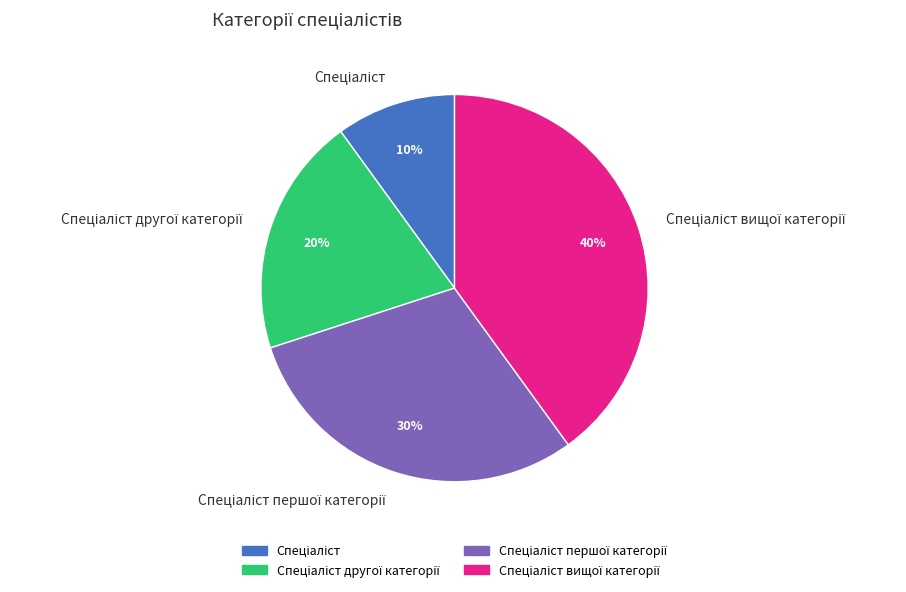

Is there a majority slice in this chart?

No